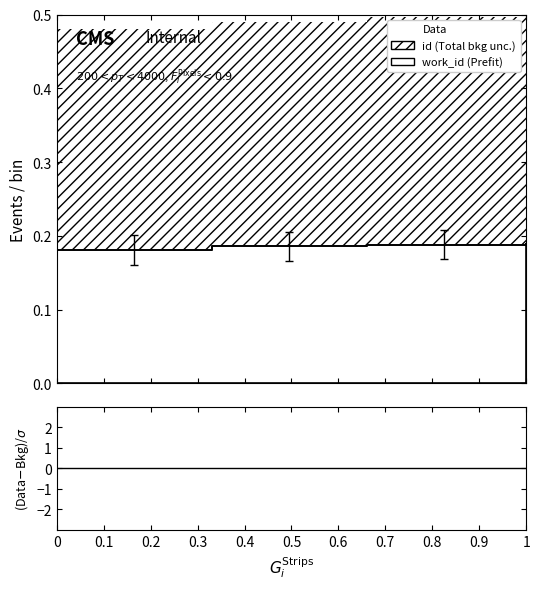

How many lines are shown in the chart?

1